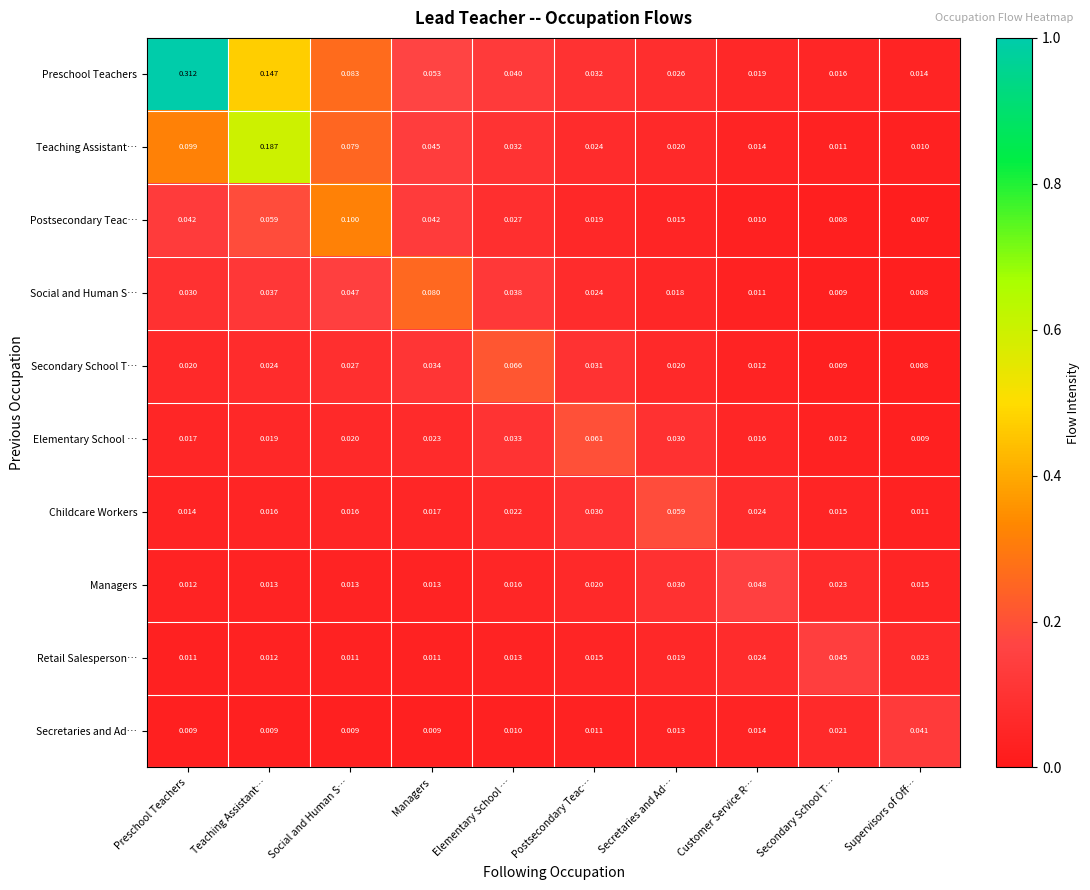

Which label corresponds to the largest value in the chart?

Preschool Teachers